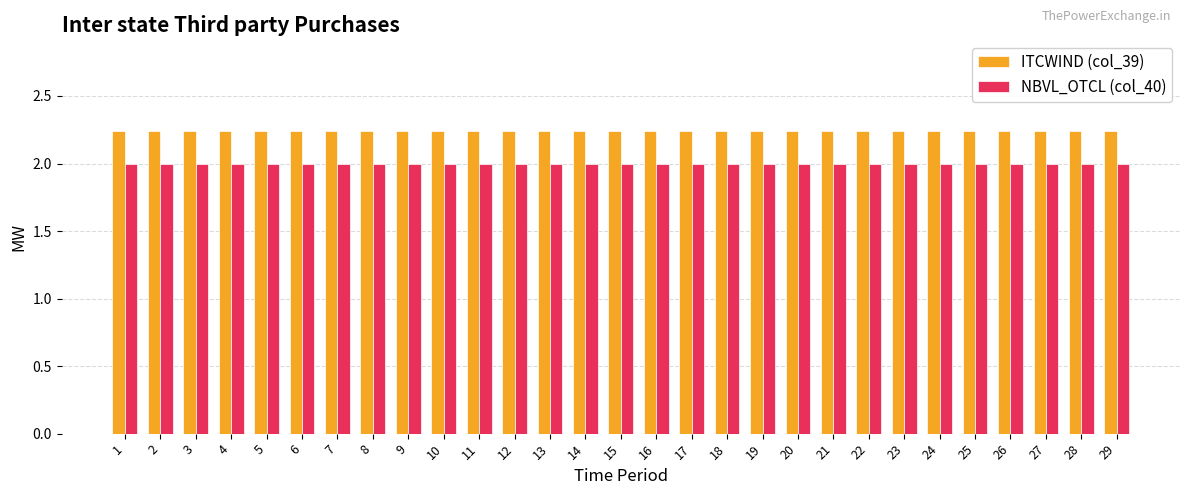

What is the lowest value of the NBVL_OTCL (col_40) series?

2.0